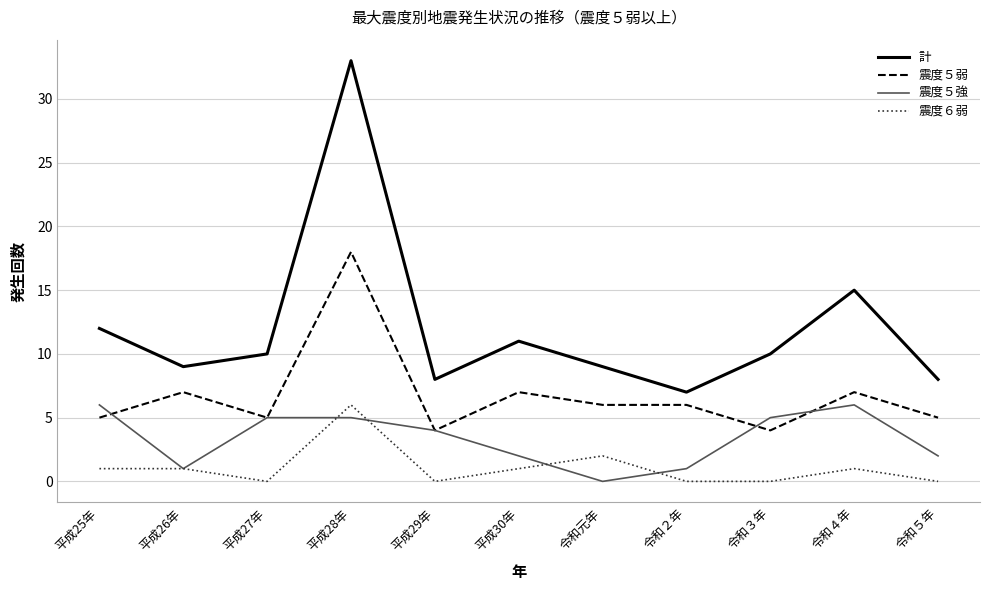

Reading right to left, list all the values displayed in this chart.

計: 令和５年=8	令和４年=15	令和３年=10	令和２年=7	令和元年=9	平成30年=11	平成29年=8	平成28年=33	平成27年=10	平成26年=9	平成25年=12
震度５弱: 令和５年=5	令和４年=7	令和３年=4	令和２年=6	令和元年=6	平成30年=7	平成29年=4	平成28年=18	平成27年=5	平成26年=7	平成25年=5
震度５強: 令和５年=2	令和４年=6	令和３年=5	令和２年=1	令和元年=0	平成30年=2	平成29年=4	平成28年=5	平成27年=5	平成26年=1	平成25年=6
震度６弱: 令和５年=0	令和４年=1	令和３年=0	令和２年=0	令和元年=2	平成30年=1	平成29年=0	平成28年=6	平成27年=0	平成26年=1	平成25年=1